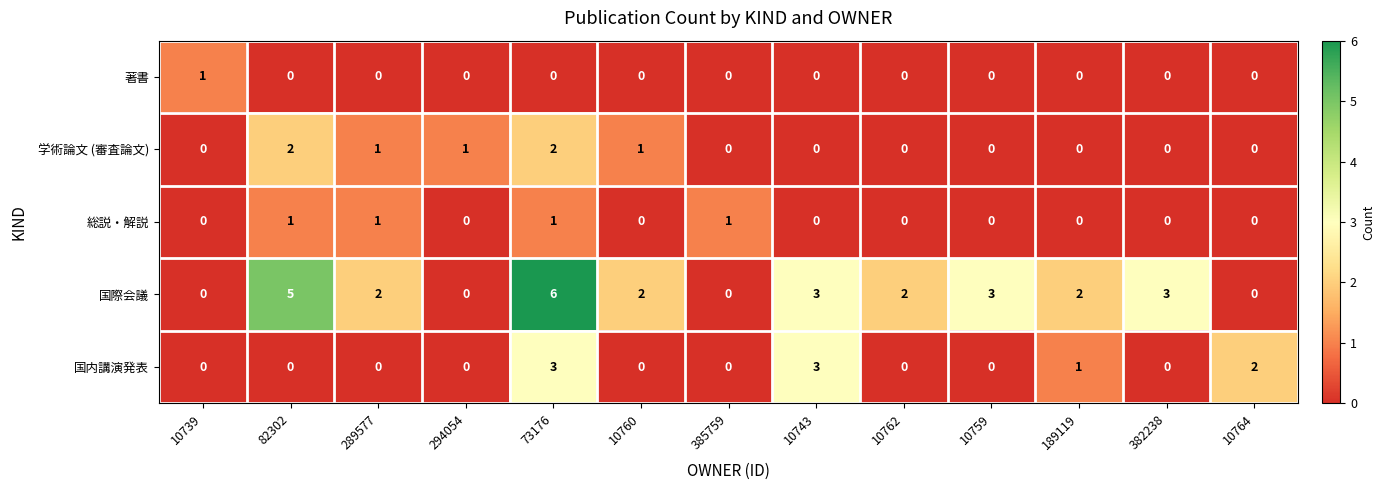

Is the value of 国内講演発表 at 294054 greater than the value of 国際会議 at 73176?

No